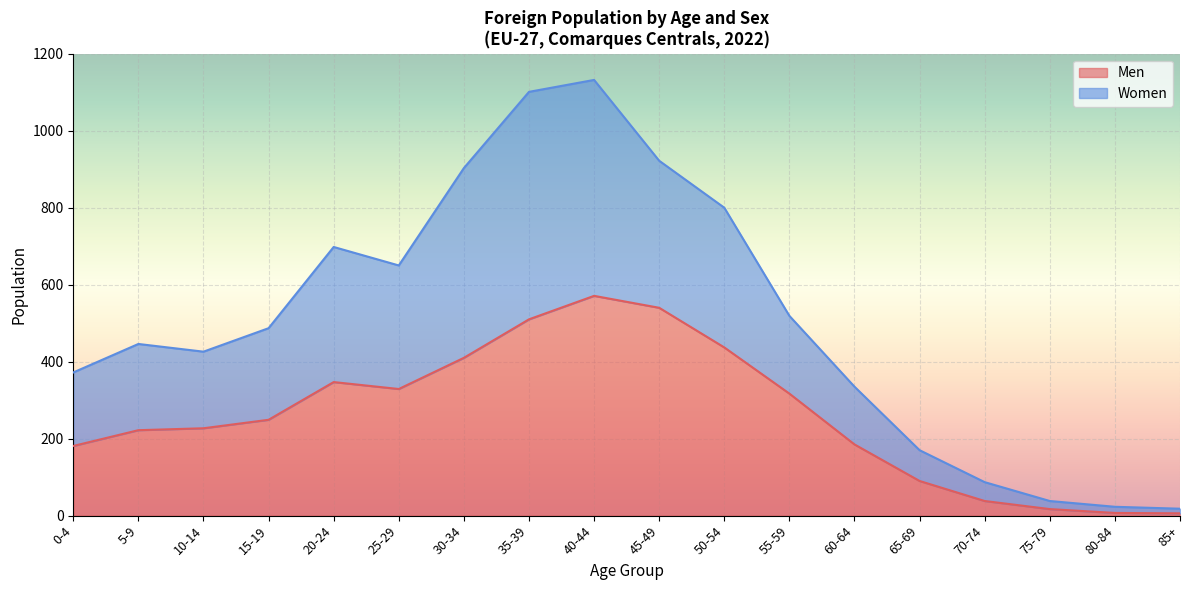

Reading left to right, extract all data points from this chart.

Men: 0-4=181	5-9=222	10-14=227	15-19=249	20-24=347	25-29=329	30-34=410	35-39=510	40-44=571	45-49=540	50-54=437	55-59=317	60-64=185	65-69=90	70-74=38	75-79=17	80-84=7	85+=6
Women: 0-4=372	5-9=446	10-14=426	15-19=487	20-24=698	25-29=650	30-34=903	35-39=1101	40-44=1132	45-49=922	50-54=800	55-59=519	60-64=335	65-69=170	70-74=87	75-79=38	80-84=23	85+=18